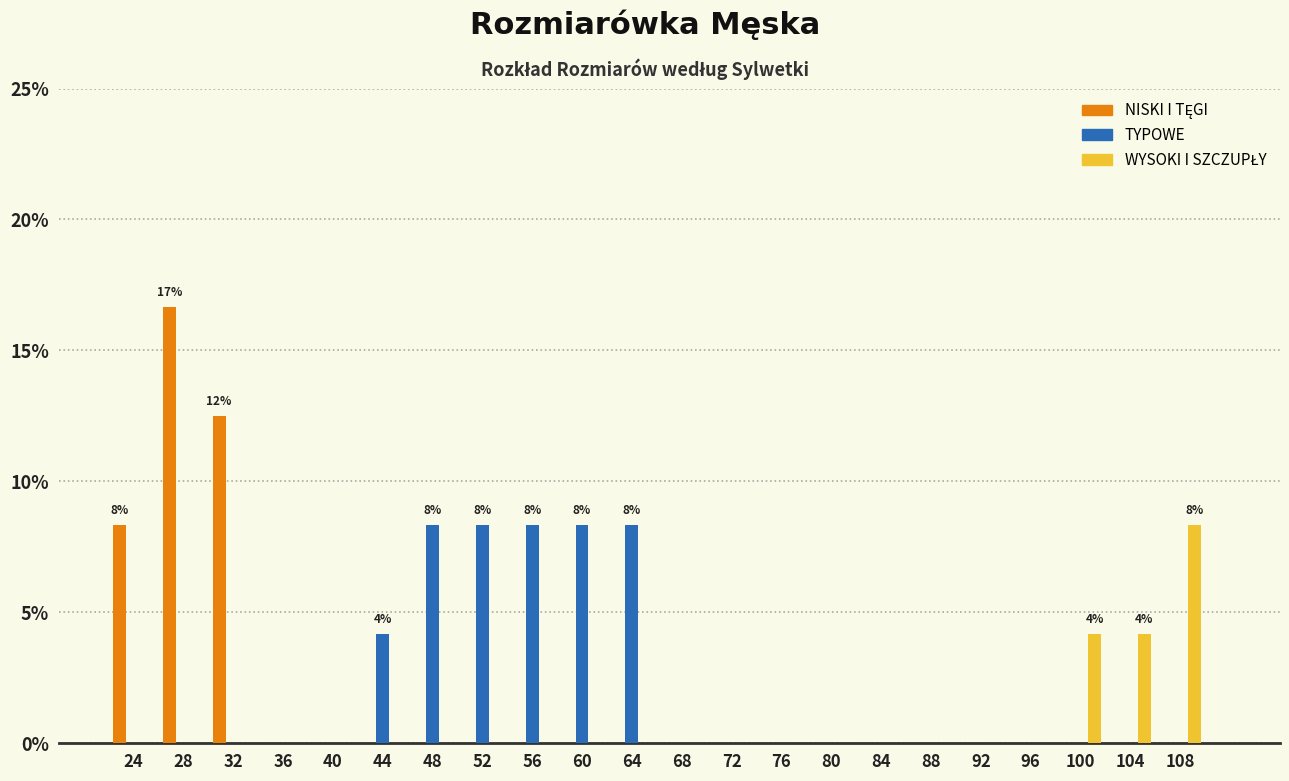

In the NISKI I TĘGI series, which range on the x-axis has the tallest bar?

26 to 30